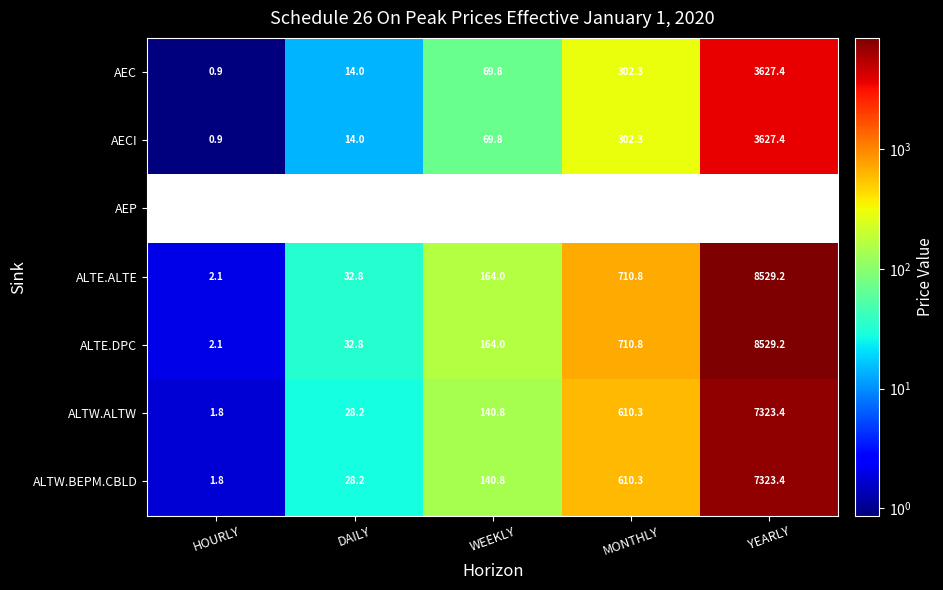

What is the maximum value for ALTE.ALTE?

8529.2